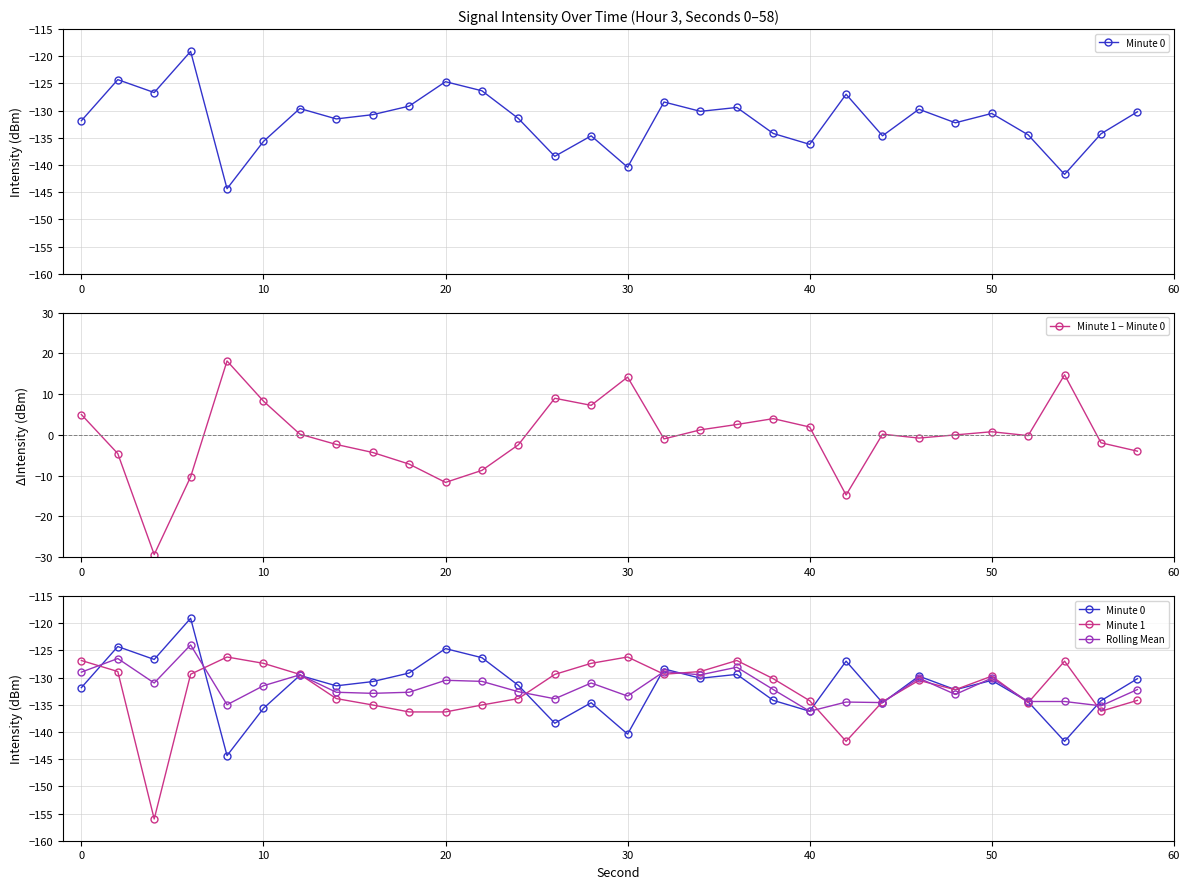

What is the highest value of the Minute 1 − Minute 0 series?

18.1